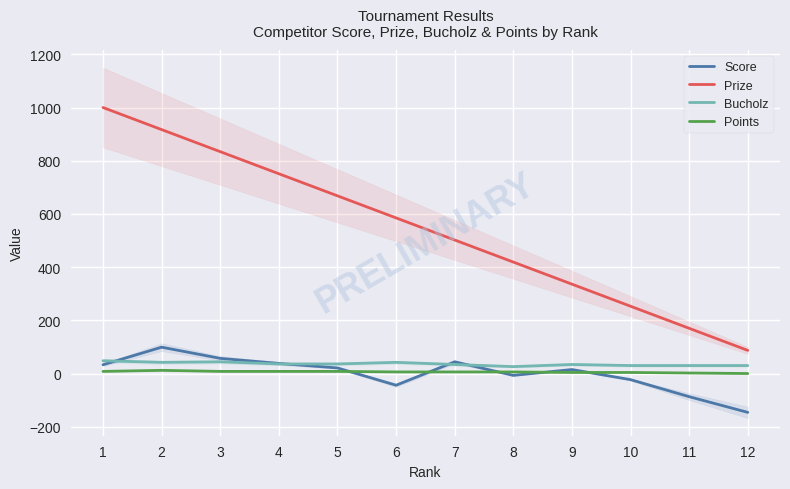

Which series changed the most between 7 and 12?

Prize